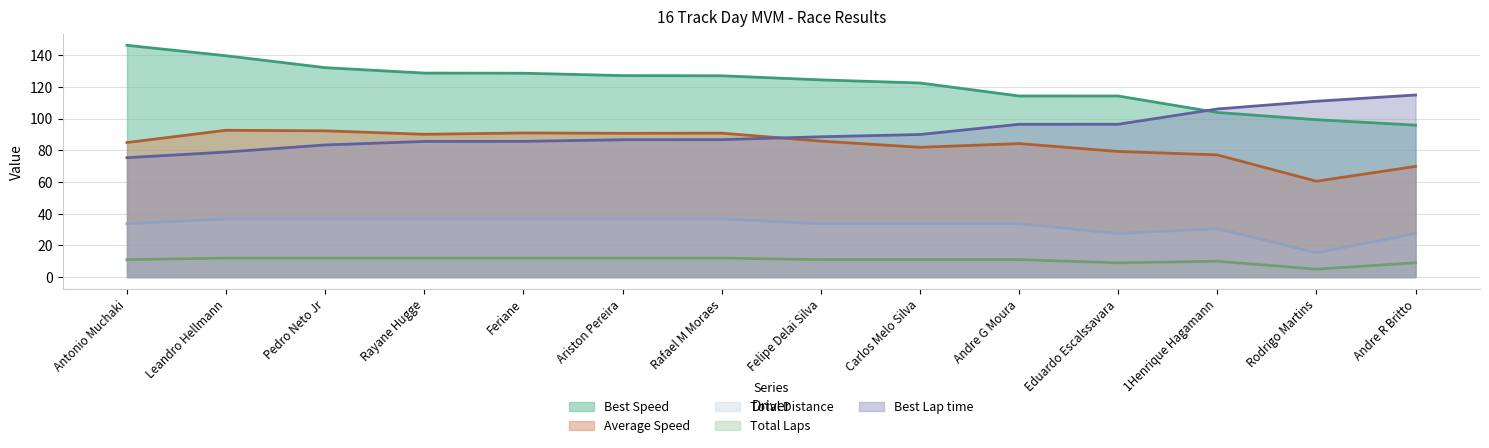

True or false: Total Distance has a value of 4.5 at Leandro Hellmann.

False